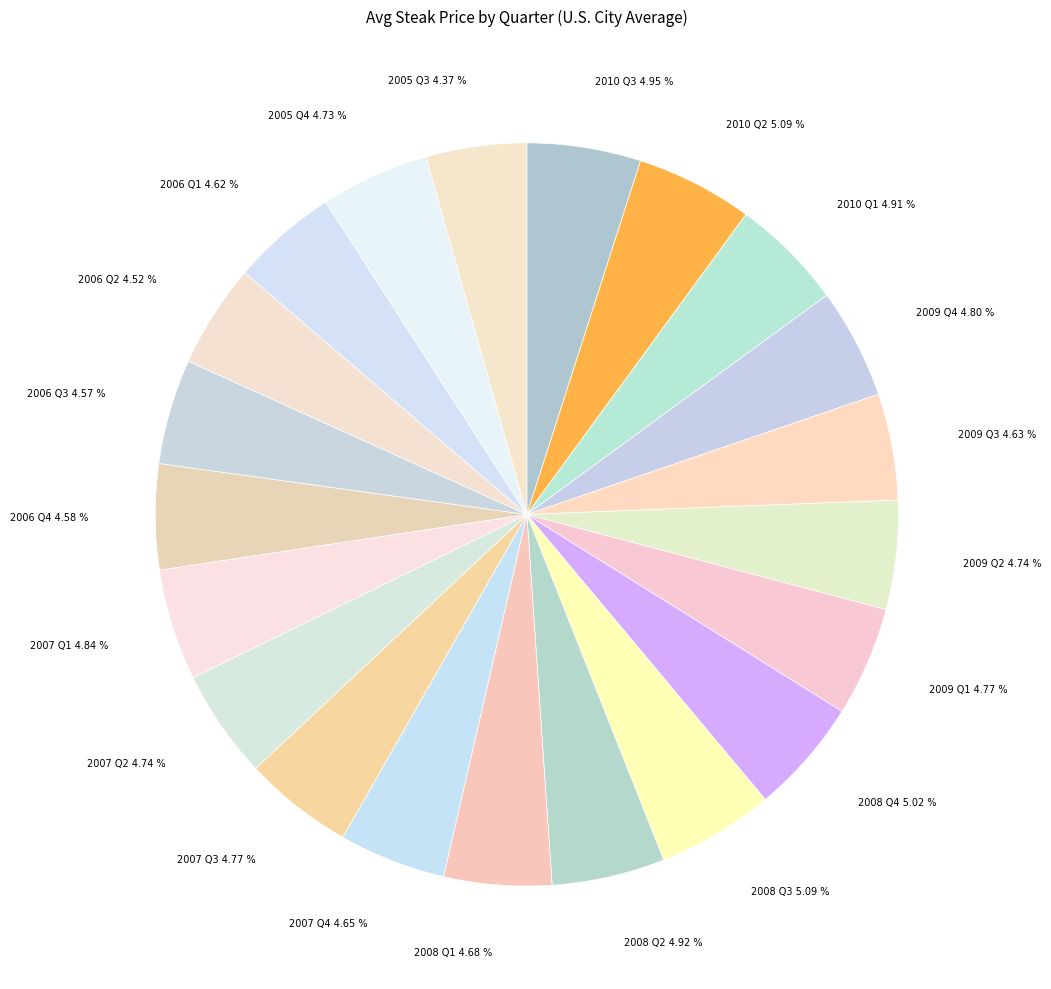

How many segments does this pie chart have?

21